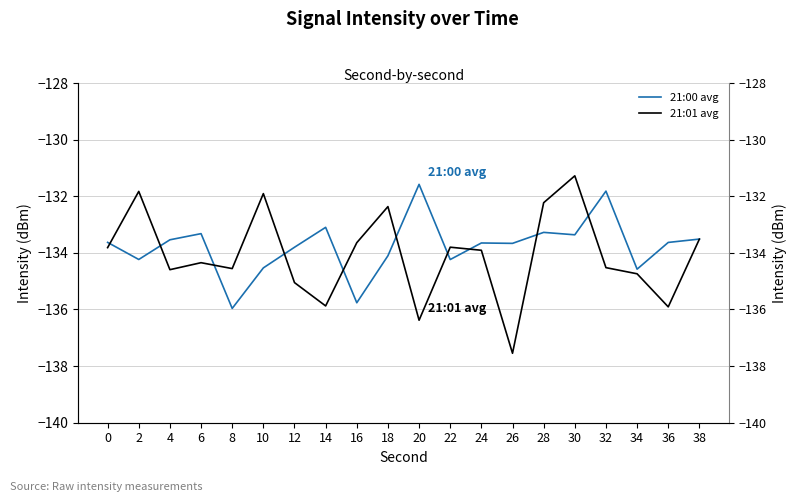

What is the difference between the second highest and minimum values in the 21:00 avg series?

4.1